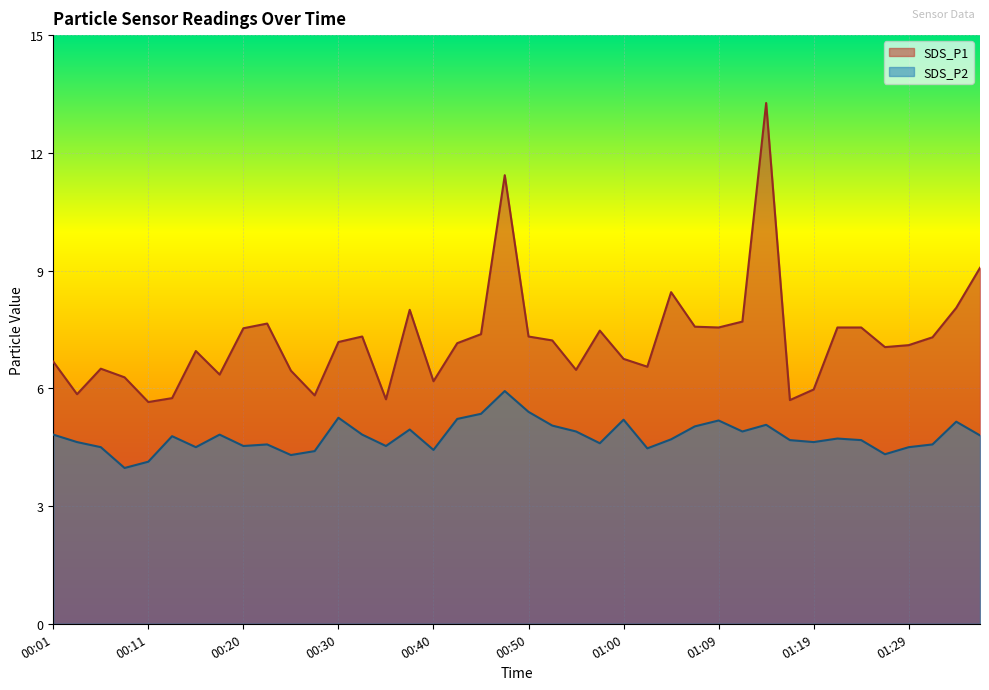

Which series has the largest total across all categories?

SDS_P1